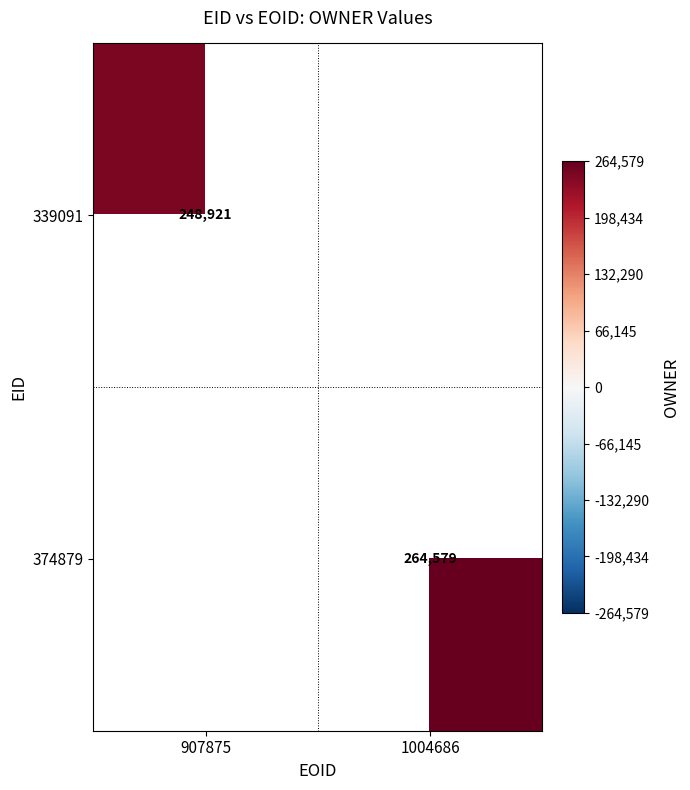

The 374879 series shows 264579 at 1004686. True or false?

True